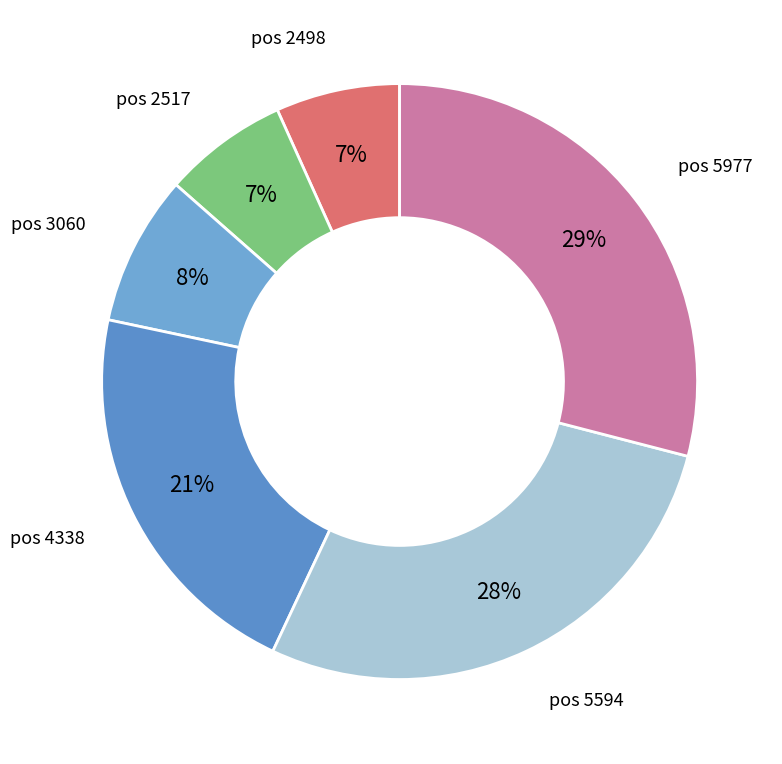

How many slices are in this pie chart?

6